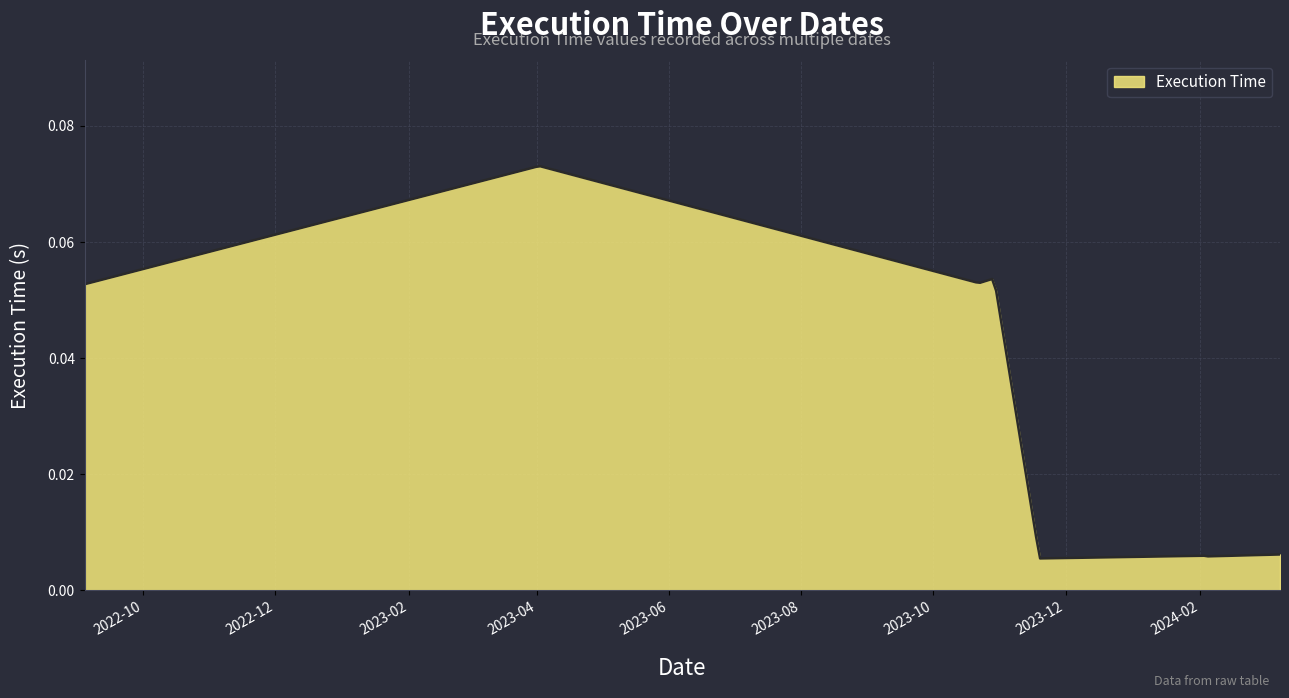

Does the chart display data point markers on the line(s)?

No